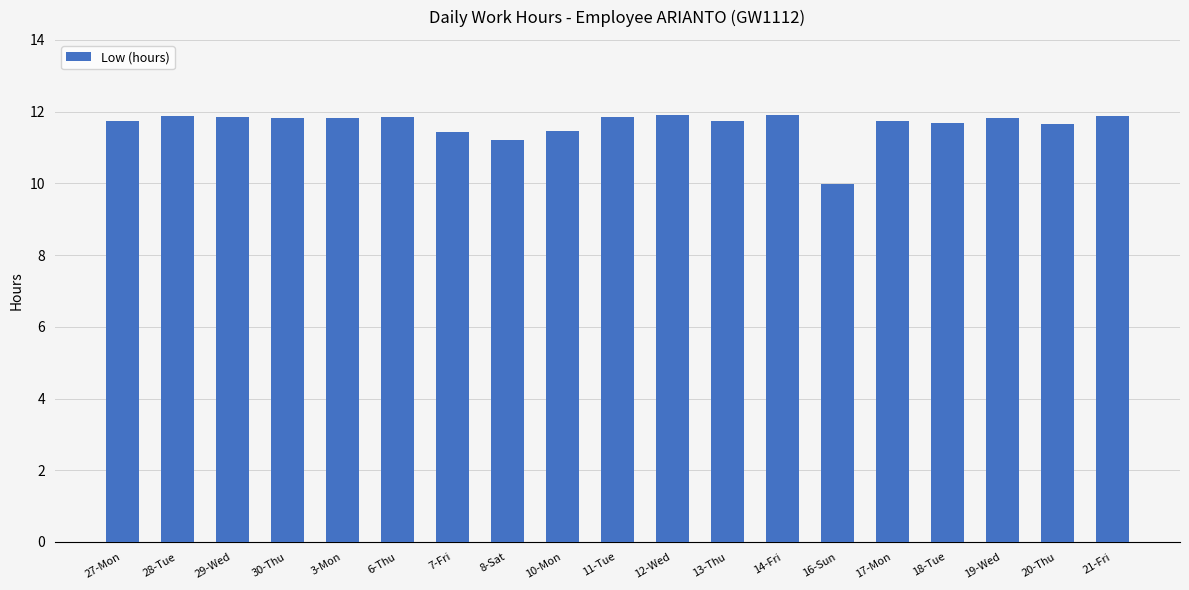

Which has a higher value, 8-Sat or 19-Wed?

19-Wed